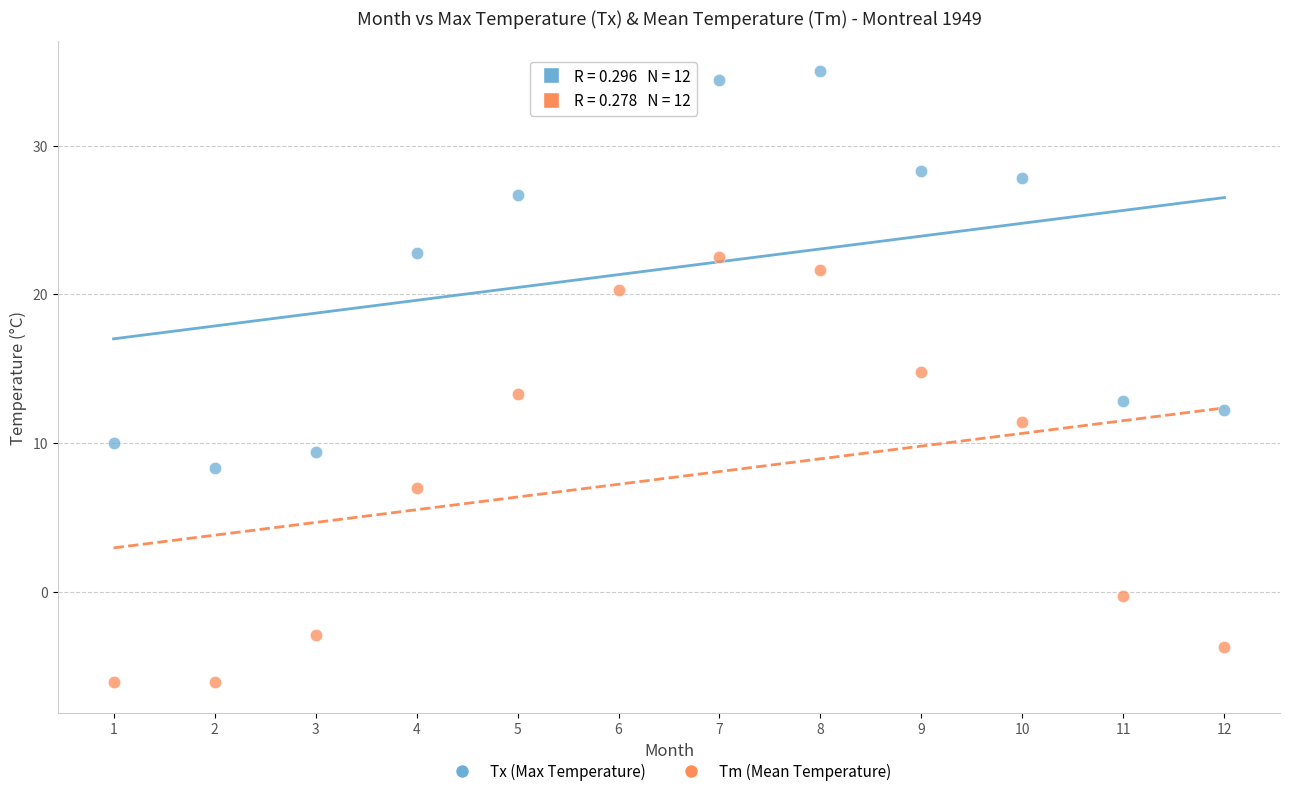

Across all data points, what is the range of Y values (max minus min)?

41.1